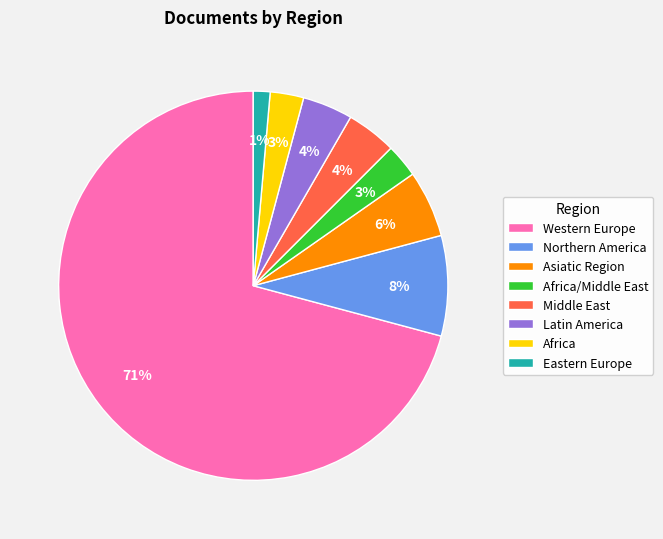

How many slices are in this pie chart?

8